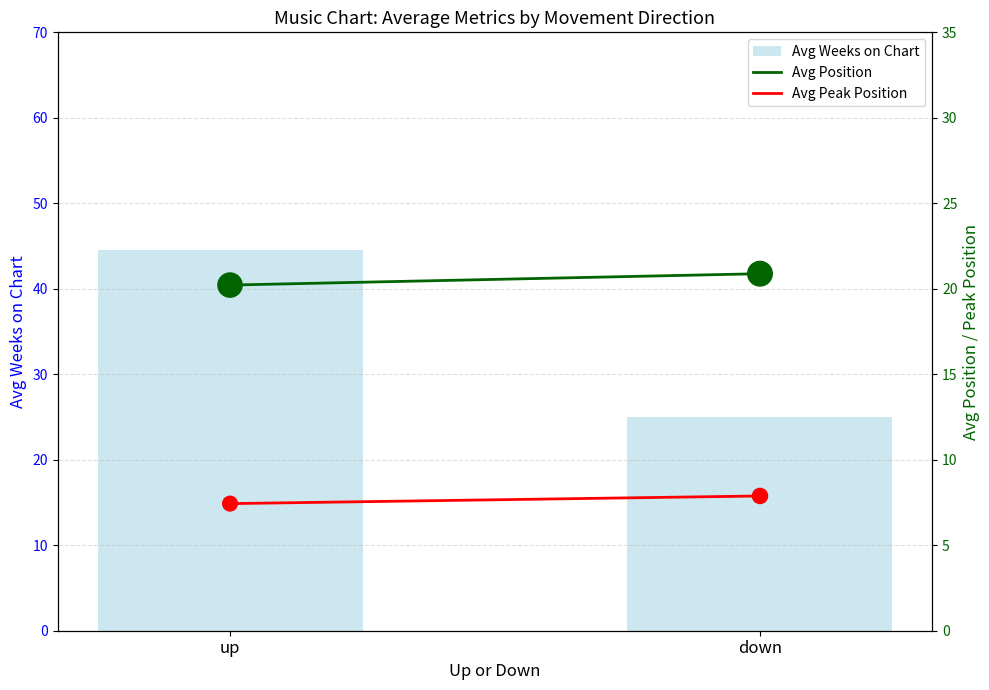

Which series has the largest Y range (max minus min)?

Avg Weeks on Chart